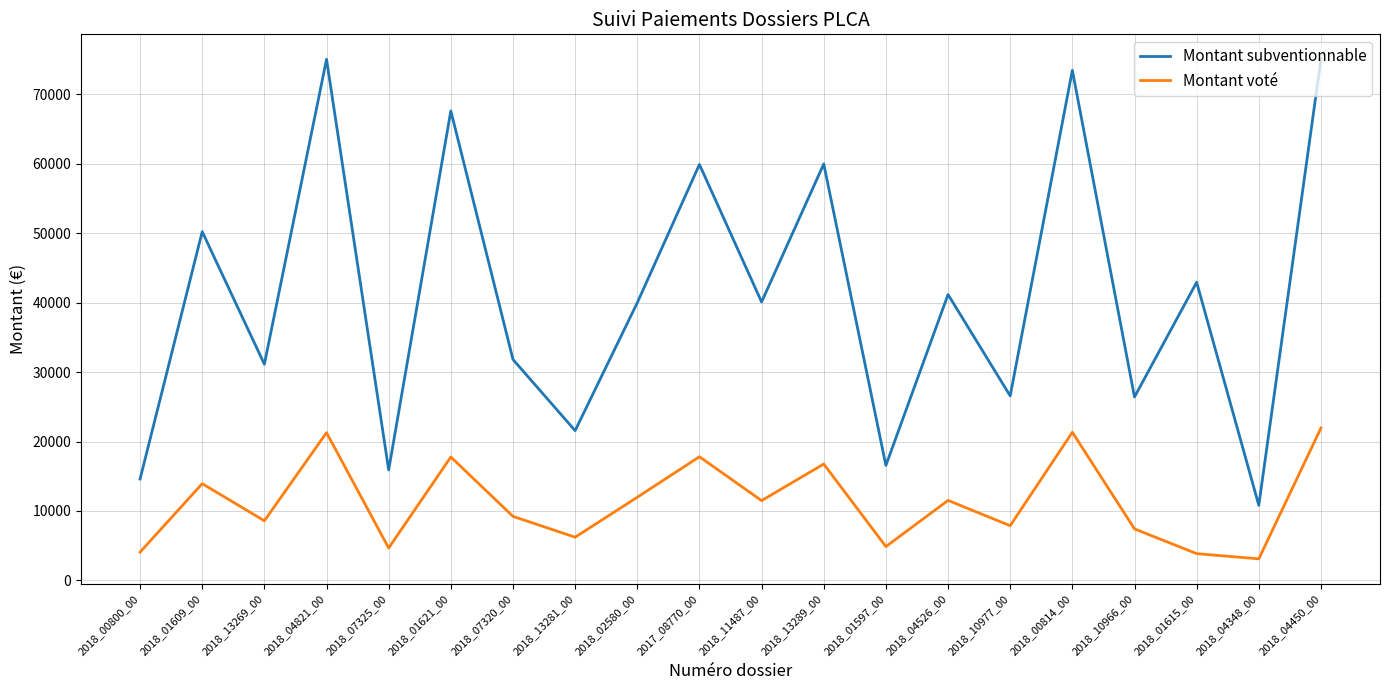

True or false: Montant voté and Montant subventionnable intersect in this chart.

False